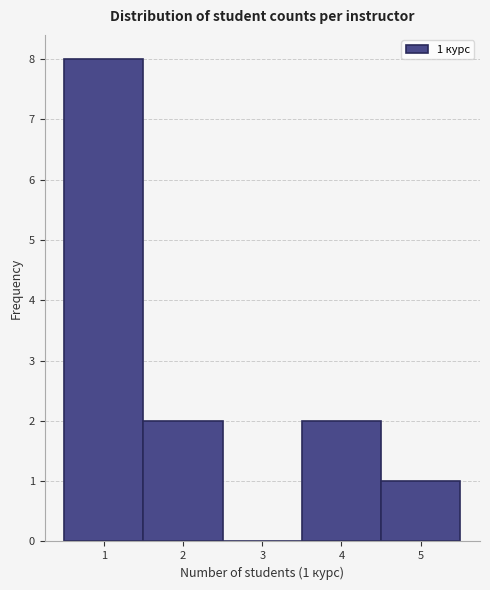

Which range on the x-axis has the tallest bar?

0.5 to 1.5